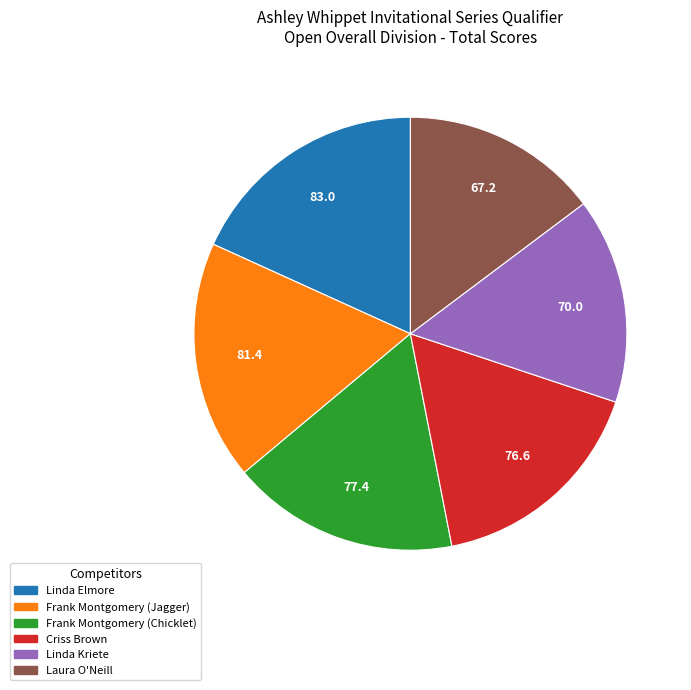

Which category has the smallest portion of the pie?

Laura O'Neill